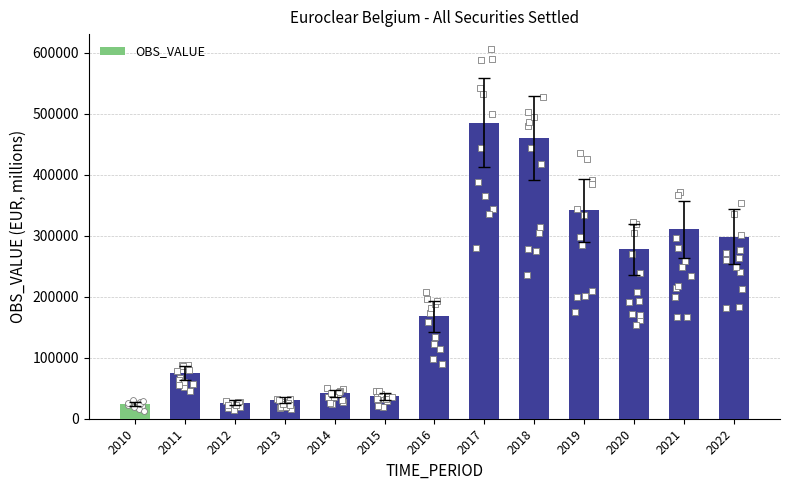

Between 2015 and 2016, which is larger?

2016